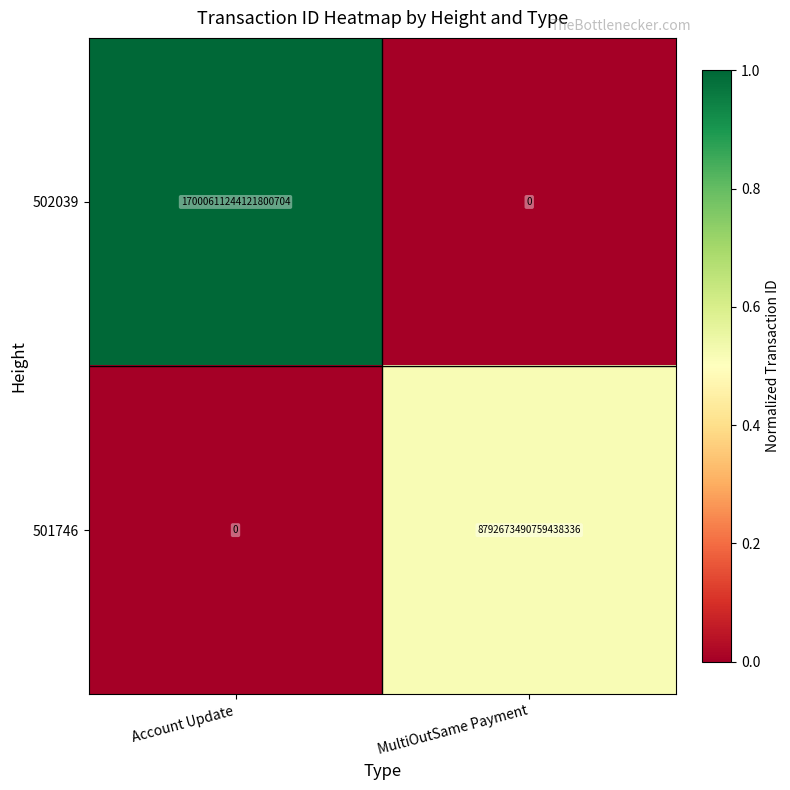

At which category does the chart reach its peak across all series?

Account Update